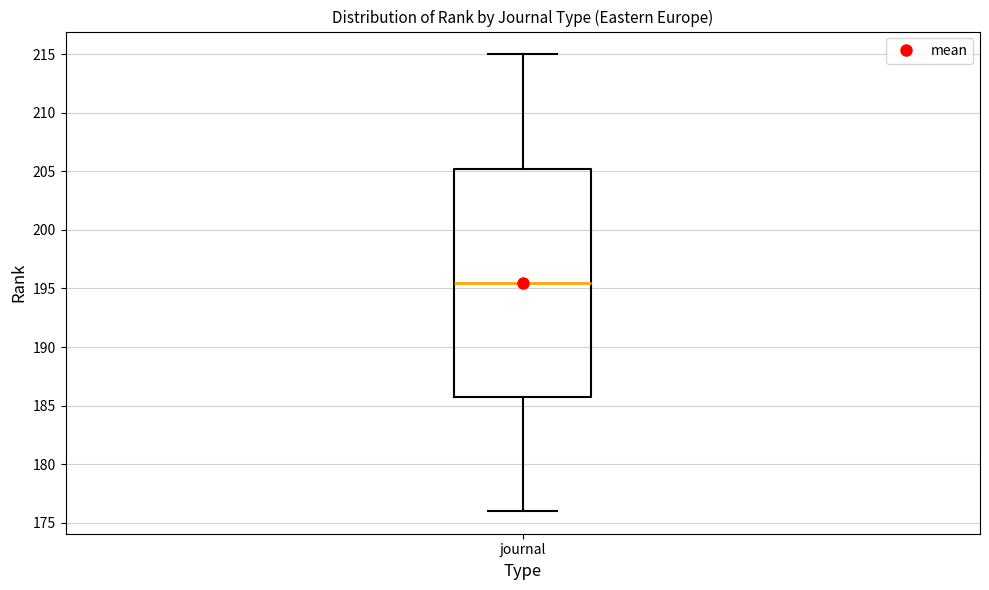

Read this box plot against the y-axis: the position of the median line, the range covered by the box, and the ends of both whiskers. The values are not printed on the chart, so give them approximately, as read against the axis.

median 195.5, box 186.0 to 205.5, whiskers 176.0 to 215.0